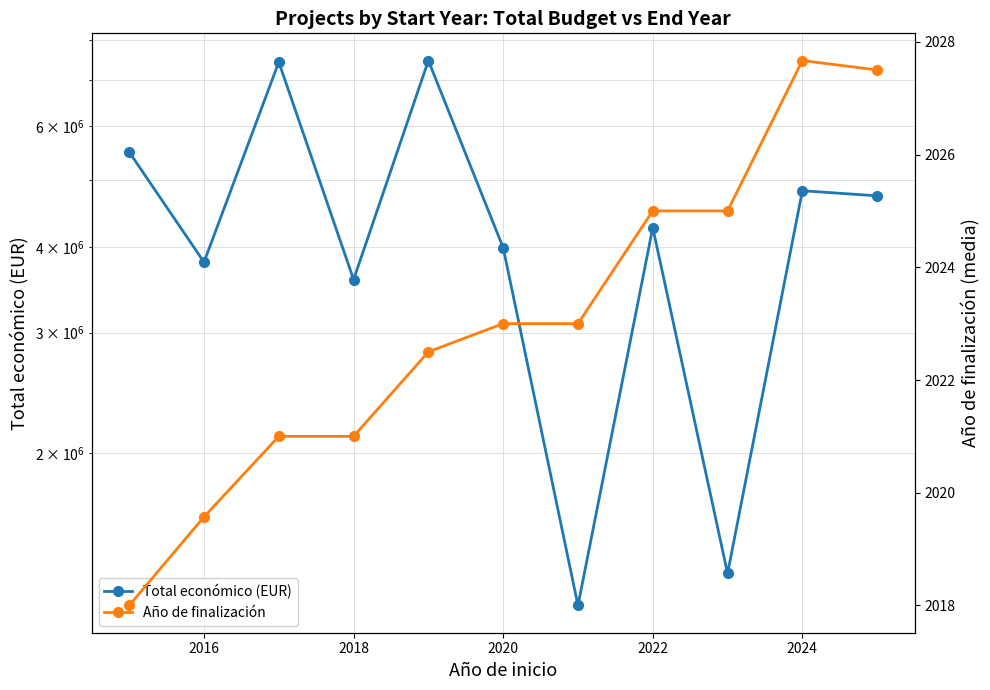

Which series has the widest spread of values?

Total económico (EUR)